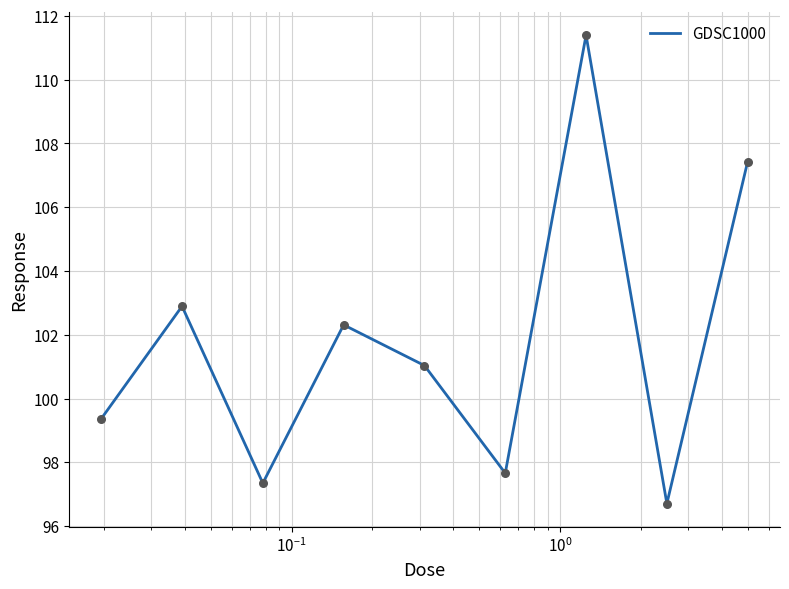

What is the difference between the maximum and minimum values?

14.7